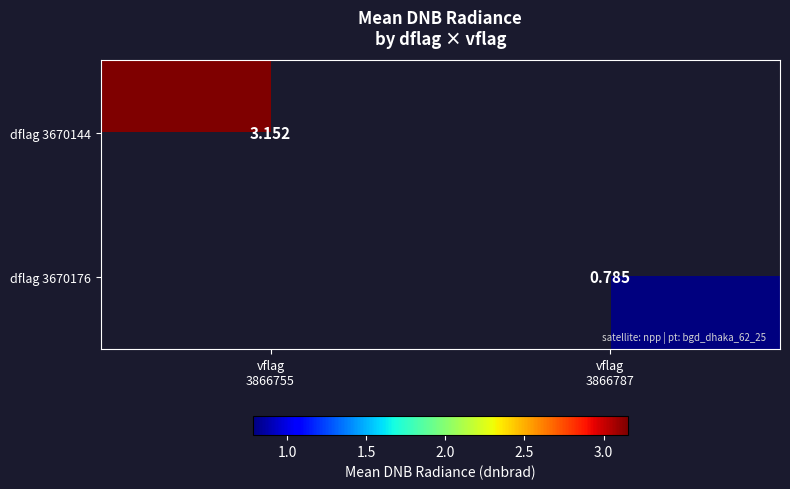

How many distinct data groups are displayed?

2